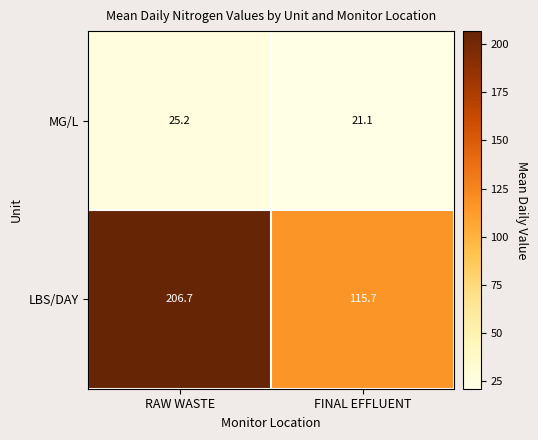

List the series in order of their overall mean, lowest first.

MG/L, LBS/DAY